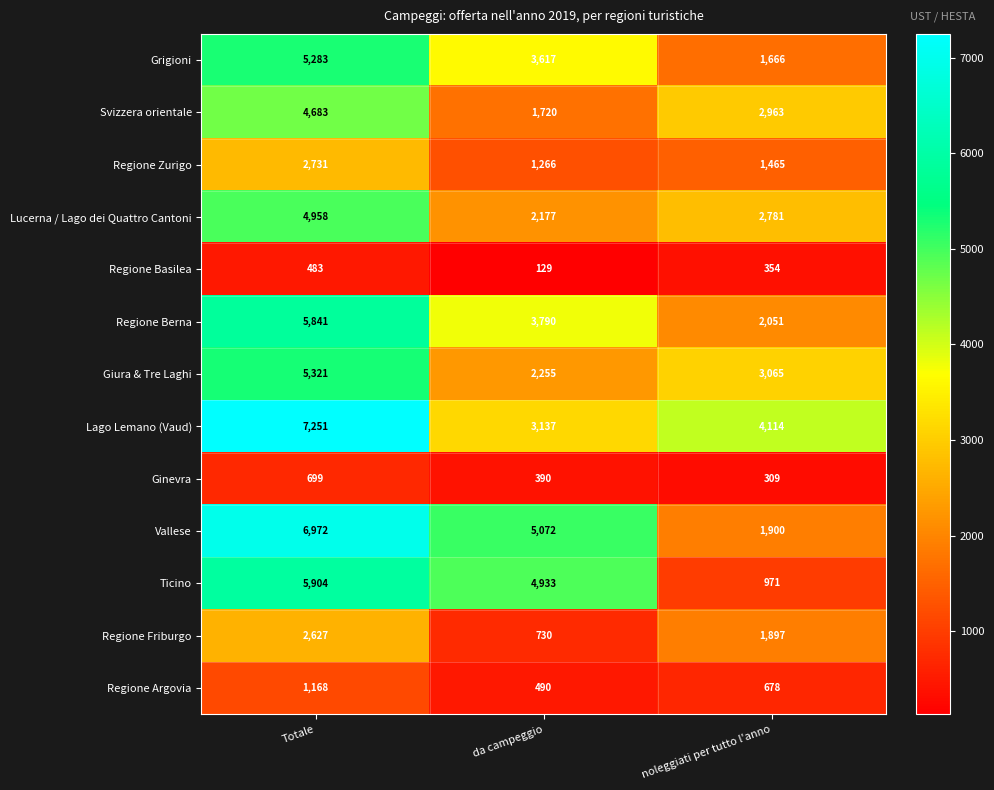

At noleggiati per tutto l'anno, list the series in order from smallest to largest.

Ginevra, Regione Basilea, Regione Argovia, Ticino, Regione Zurigo, Grigioni, Regione Friburgo, Vallese, Regione Berna, Lucerna / Lago dei Quattro Cantoni, Svizzera orientale, Giura & Tre Laghi, Lago Lemano (Vaud)